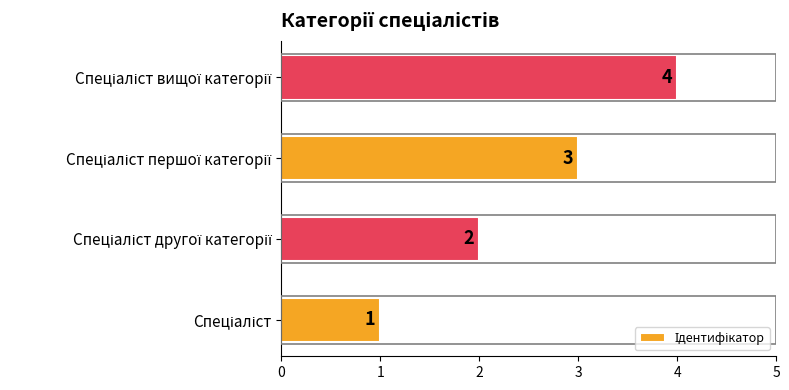

Count the number of categories in the chart.

4